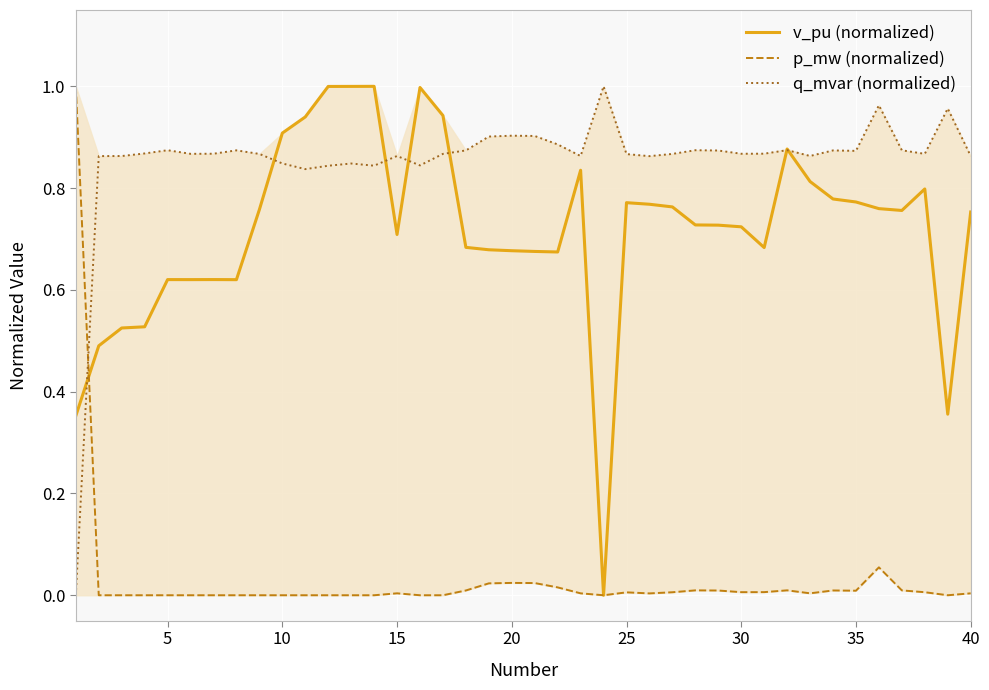

True or false: q_mvar (normalized) has a value of 1.3 at 30.

False